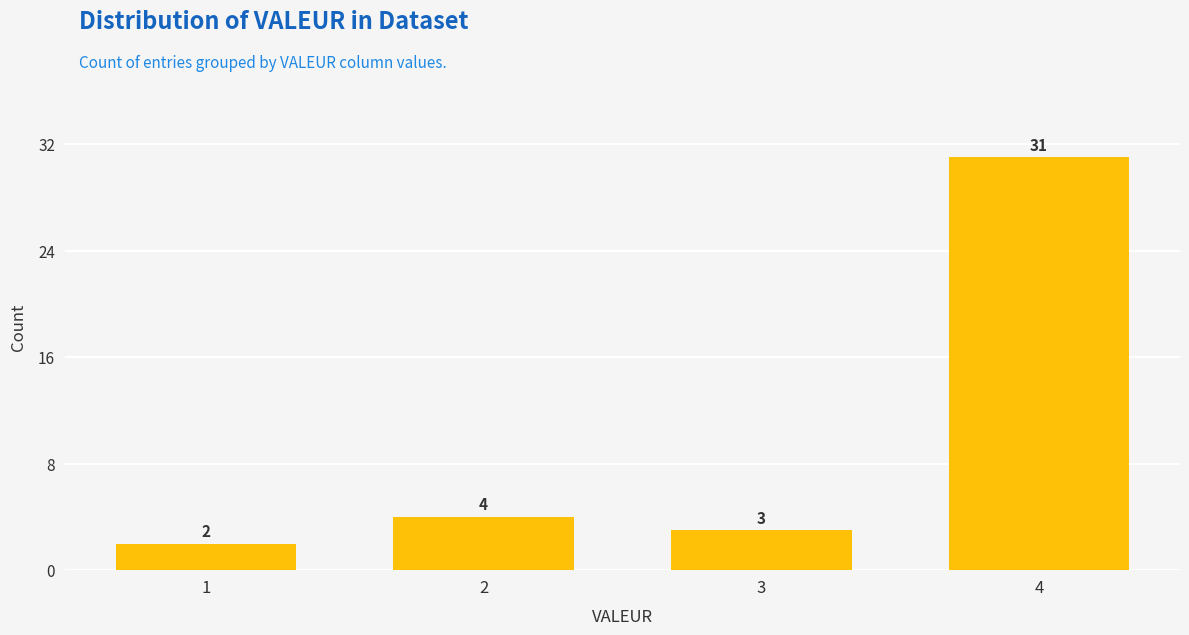

What is the approximate value at 4, to the nearest 10?

30